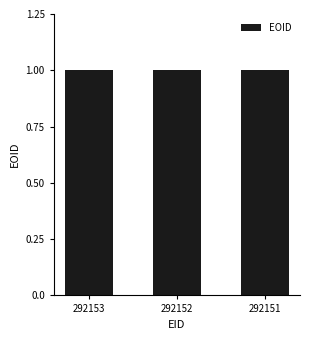

Count the number of data series in this chart.

1